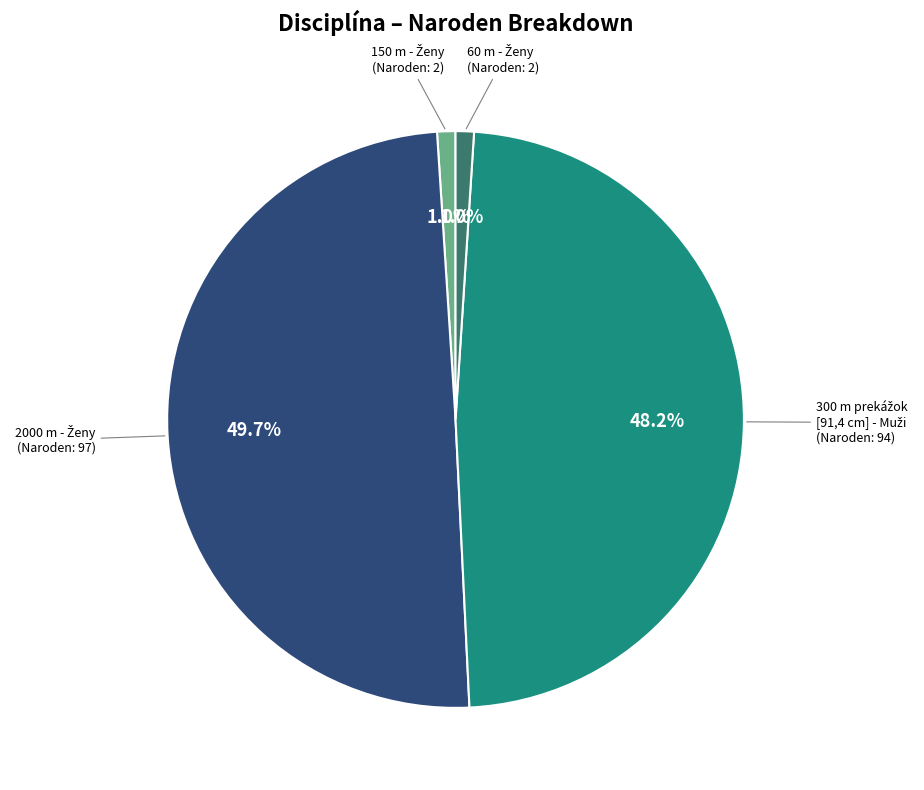

Does any single category account for the majority?

No